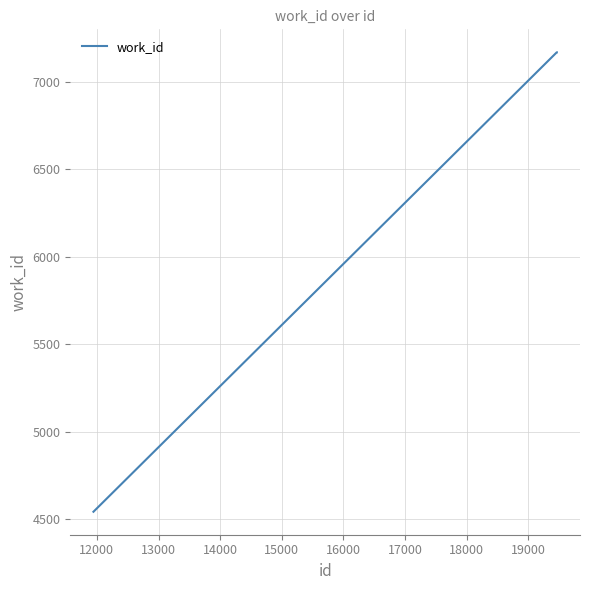

What is the sum of all values?

18882